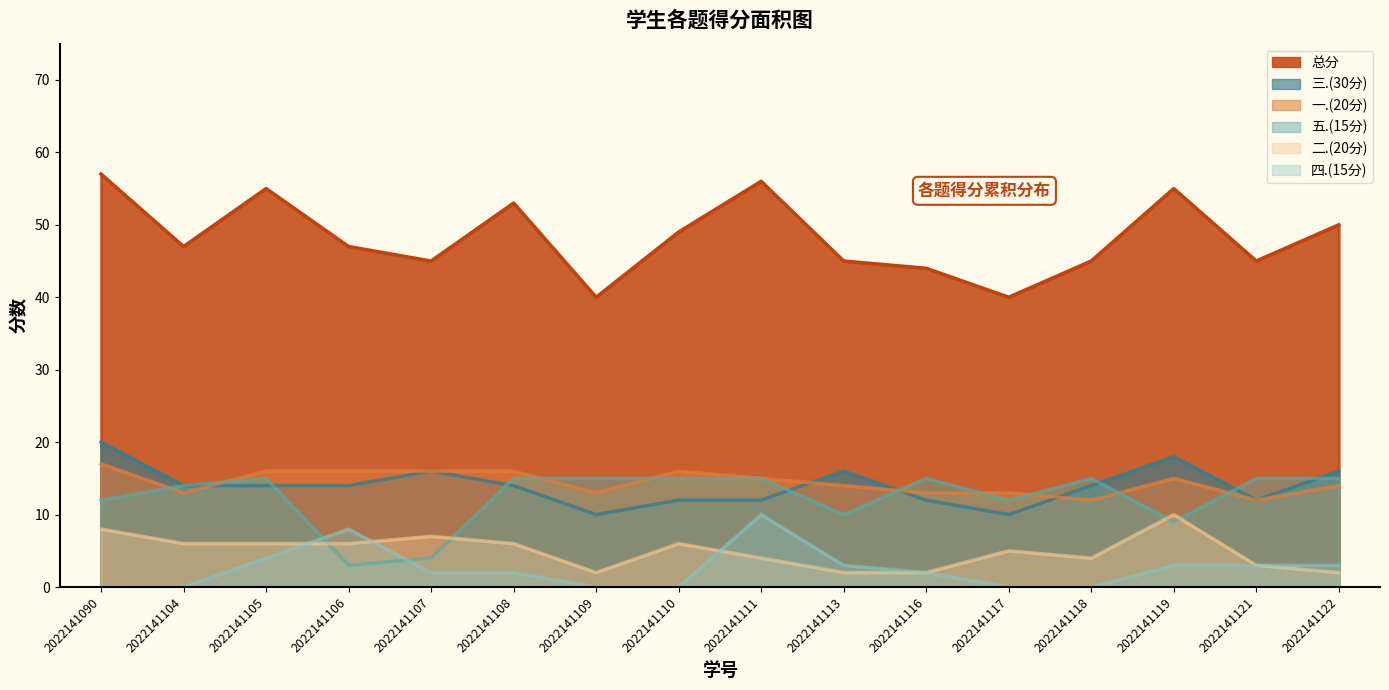

What is the average value of the 四.(15分) series?

2